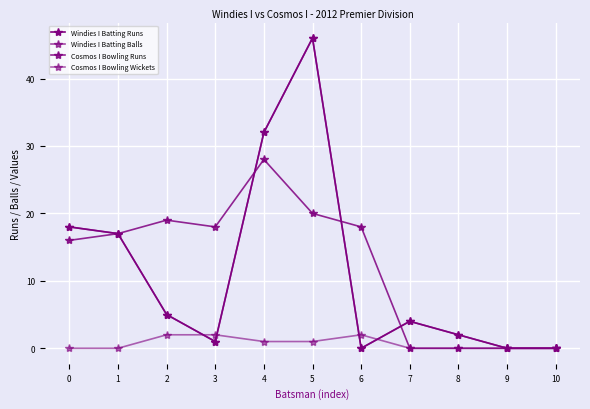

Which series has the largest total across all categories?

Cosmos I Bowling Runs